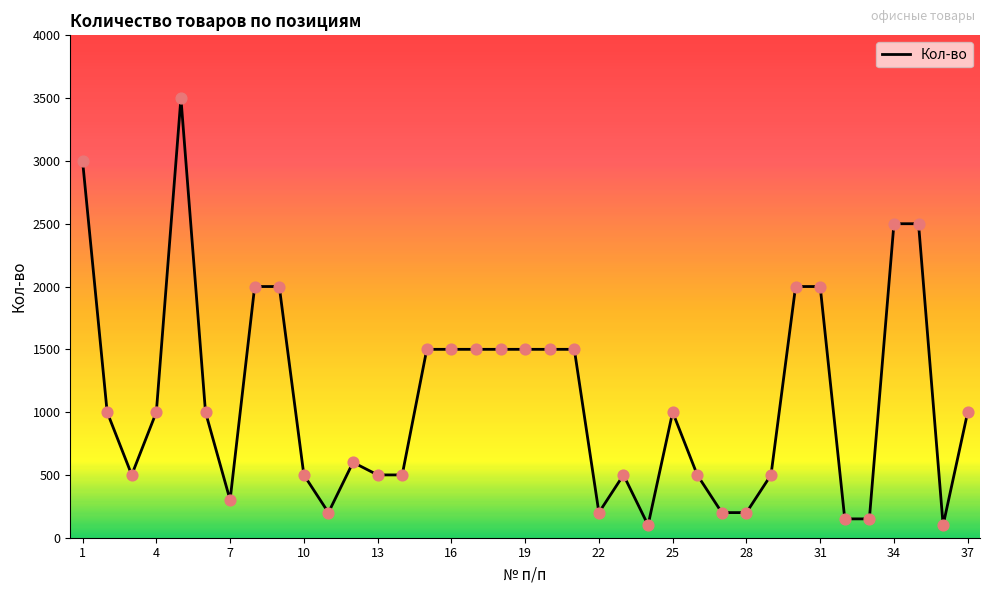

What is the greatest value displayed?

3500